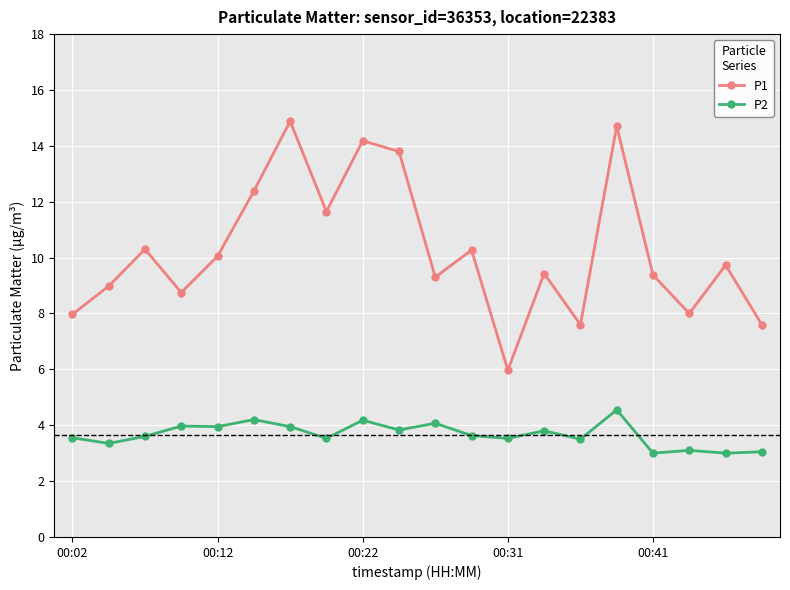

Which series has the largest range (max minus min)?

P1